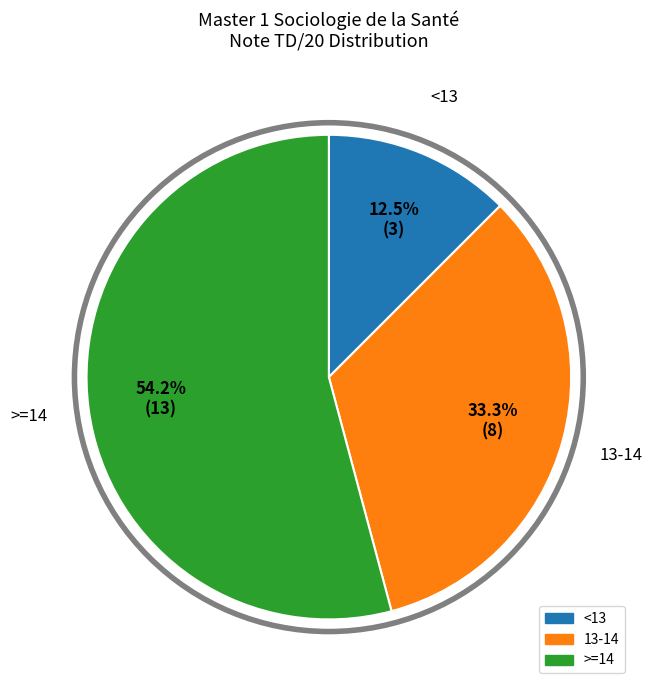

Does >=14 account for over 50% of the chart?

Yes